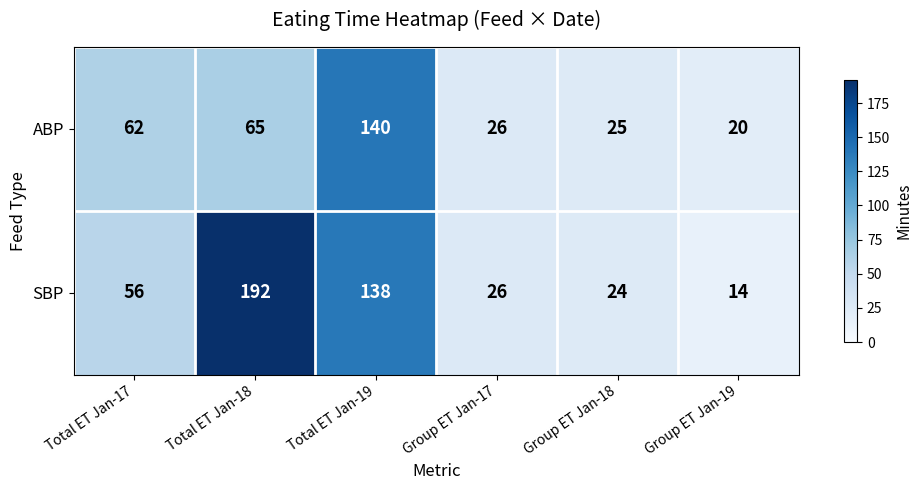

What is the difference between the highest and lowest values at Group ET Jan-19?

6